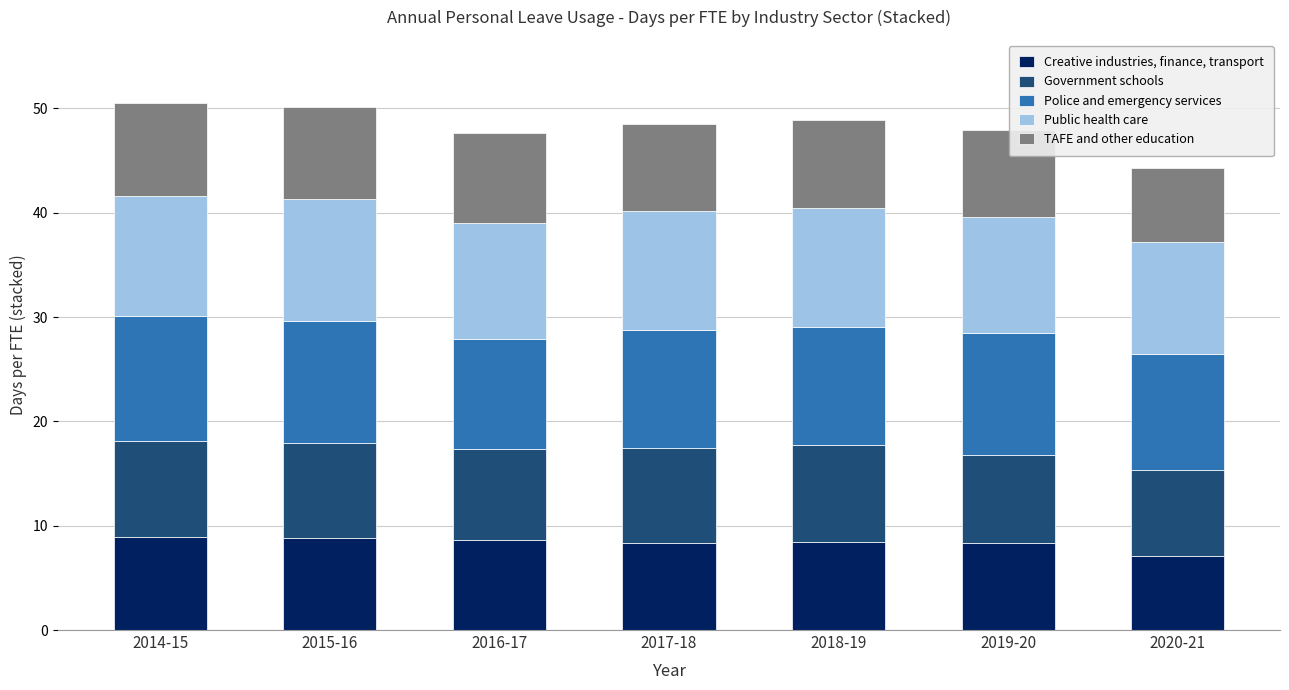

What is the maximum value for Creative industries, finance, transport?

8.9